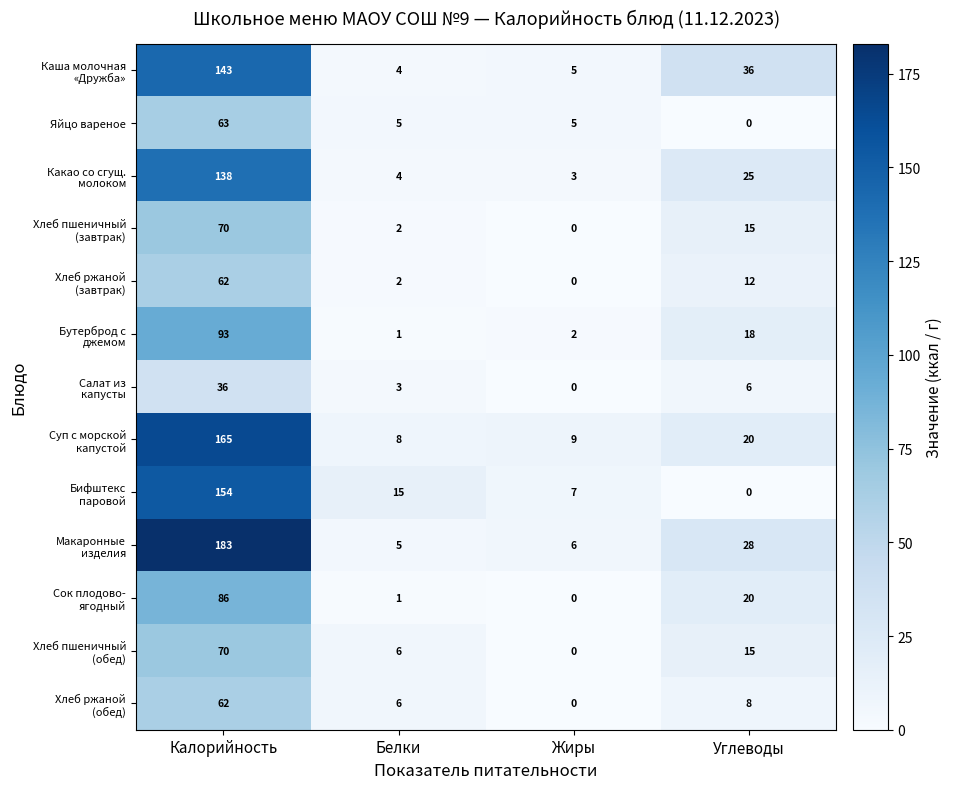

What is the maximum value shown in the chart?

183